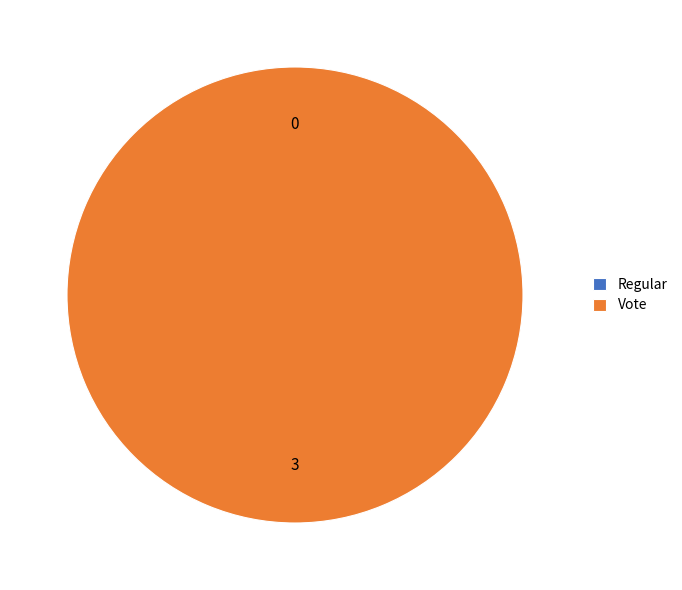

How many segments does this pie chart have?

2